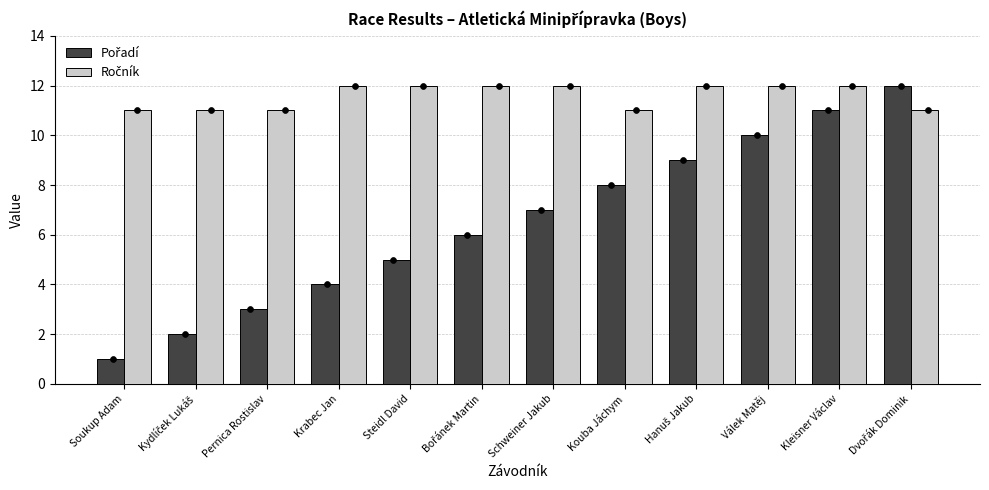

Is the value of Ročník at Pernica Rostislav greater than the value of Pořadí at Schweiner Jakub?

Yes